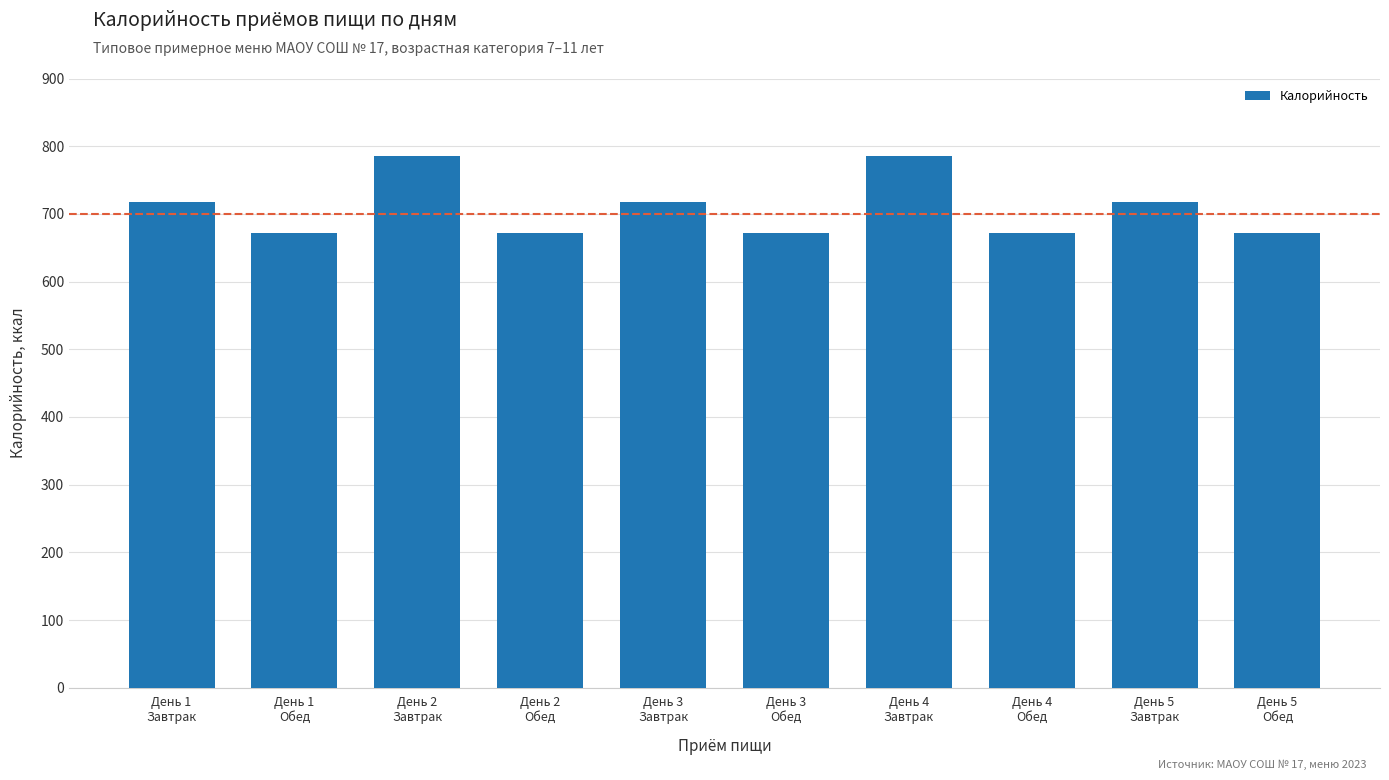

Approximately how many times larger is the value at День 4
Завтрак compared to День 3
Обед?

1.2